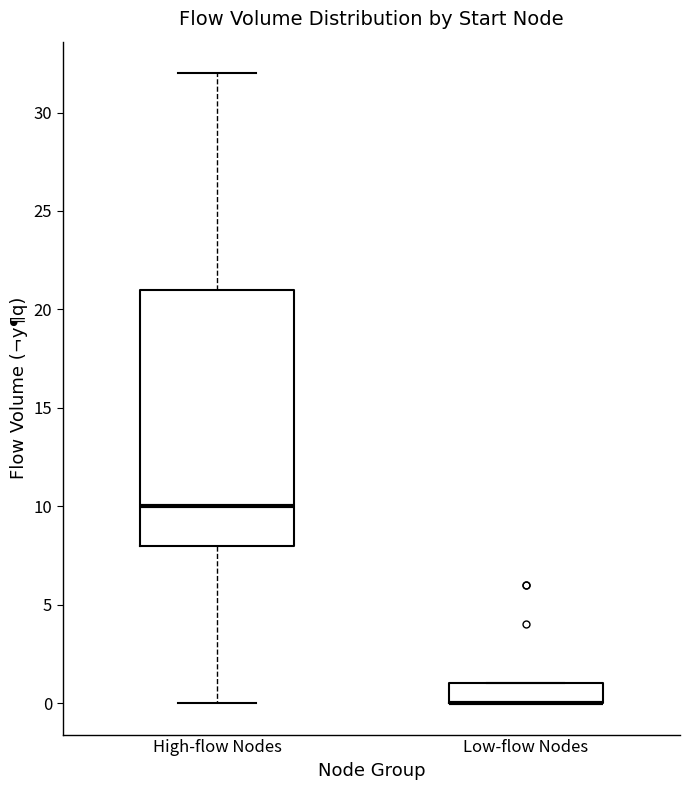

Reading left to right, read every box against the y-axis: the position of its median line, the range the box covers, and the ends of its whiskers. The values are not printed on the chart, so give them approximately, as read against the axis.

High-flow Nodes: median 10, box 8 to 21, whiskers 0 to 32
Low-flow Nodes: median 0 (drawn on the box's lower edge), box 0 to 1, whiskers 0 to 1